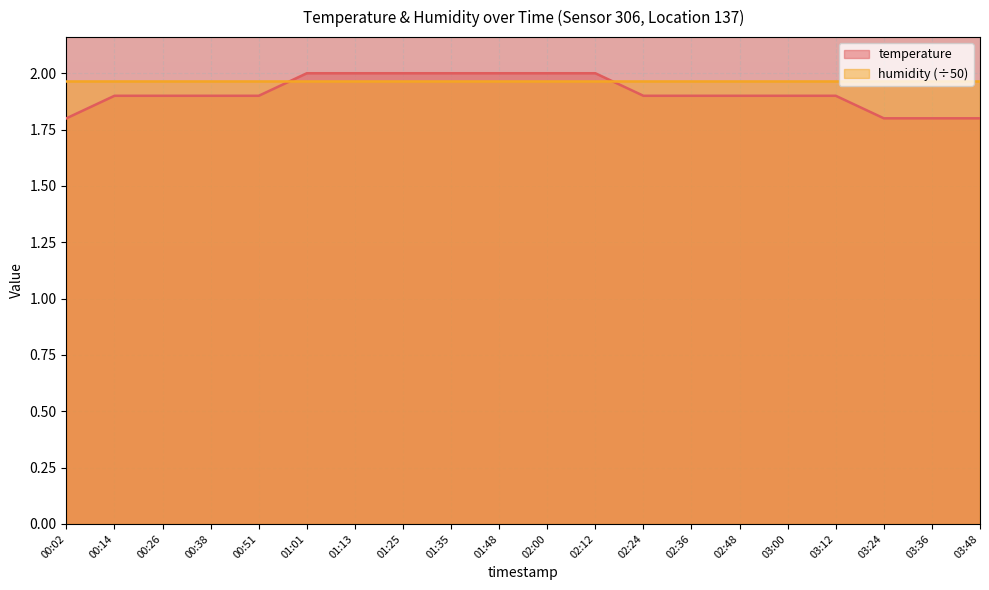

What is the greatest value displayed?

2.0